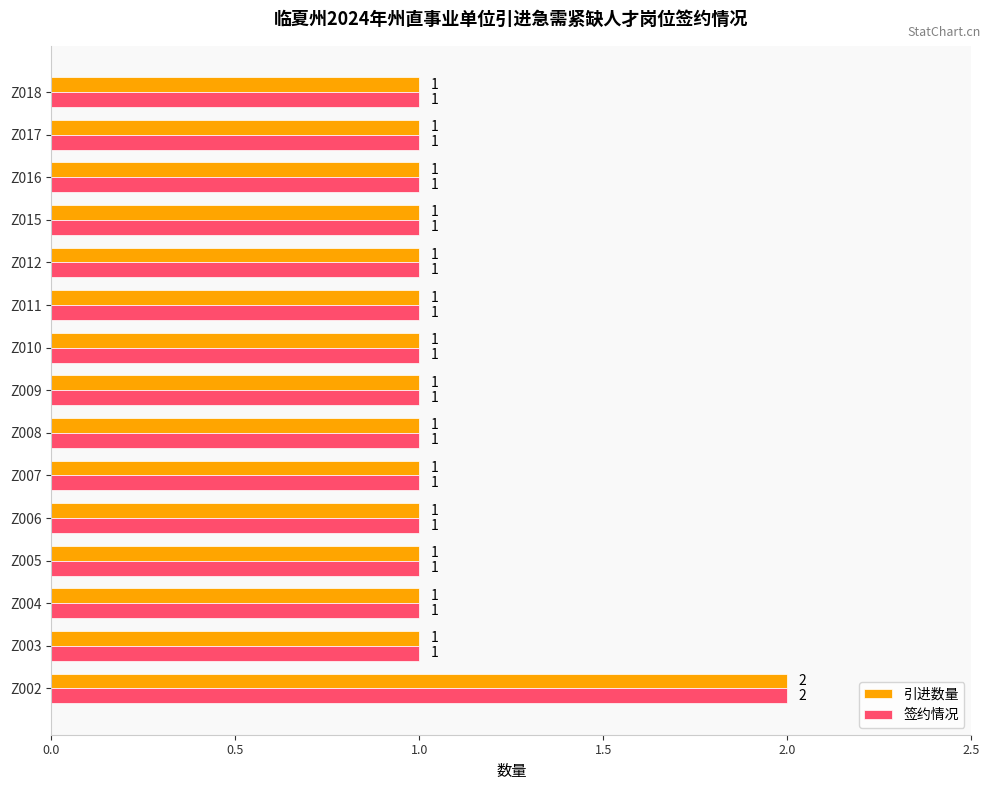

How many series are shown in this chart?

2